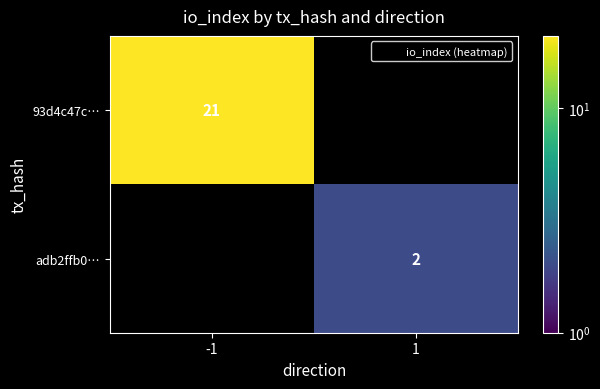

List the labels in order of 93d4c47c… value, smallest first.

-1, 1